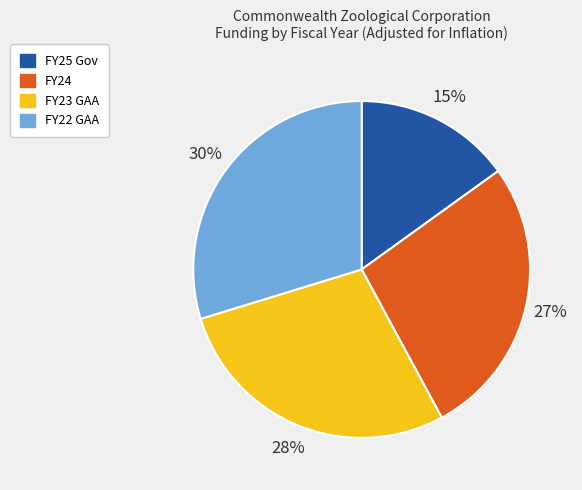

Which category has the biggest portion of the pie?

FY22 GAA